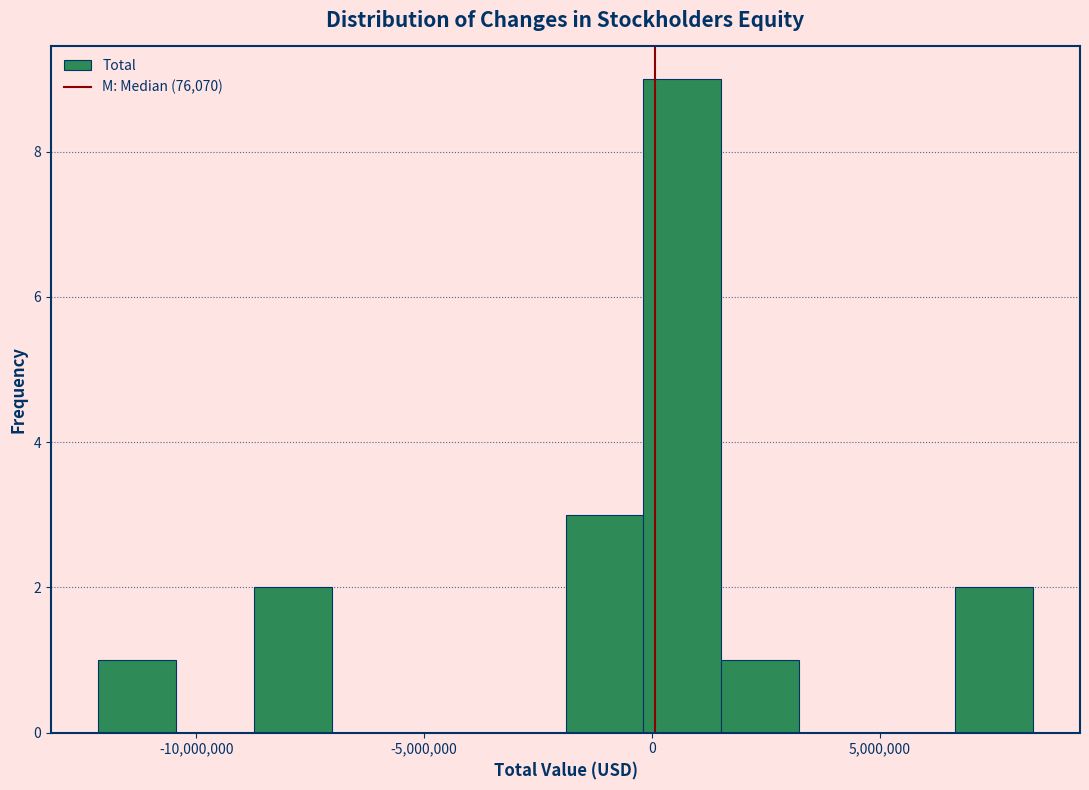

Read against the x-axis, roughly where is the centre of the tallest bar?

500000